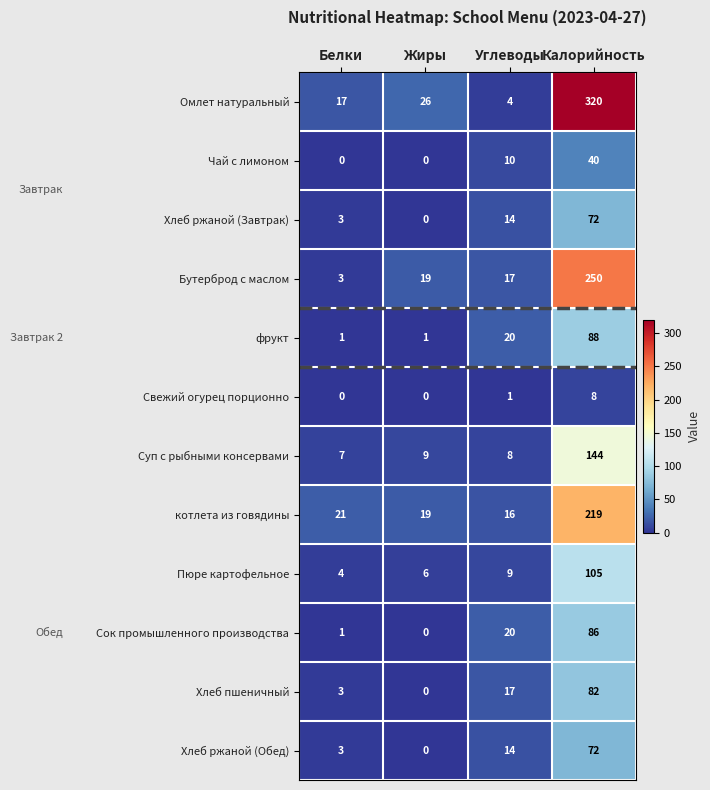

At how many categories does at least one series exceed 131?

1